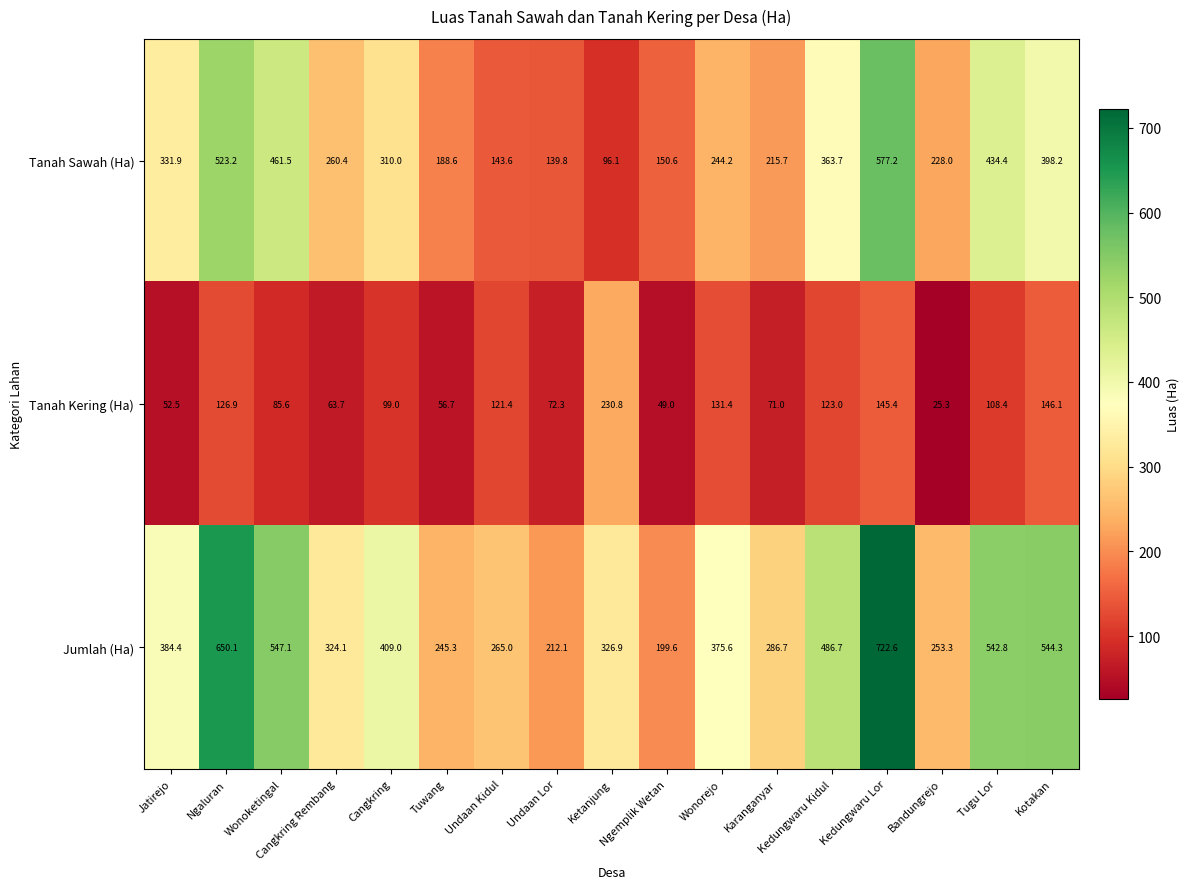

Where is Tanah Kering (Ha) nearest to the value 128?

Ngaluran